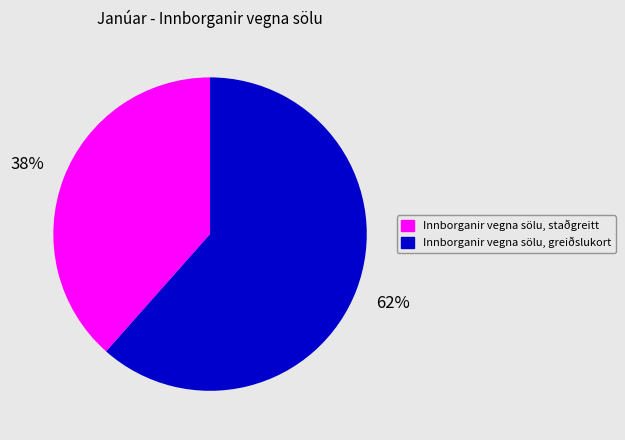

Count the number of slices in the pie.

2